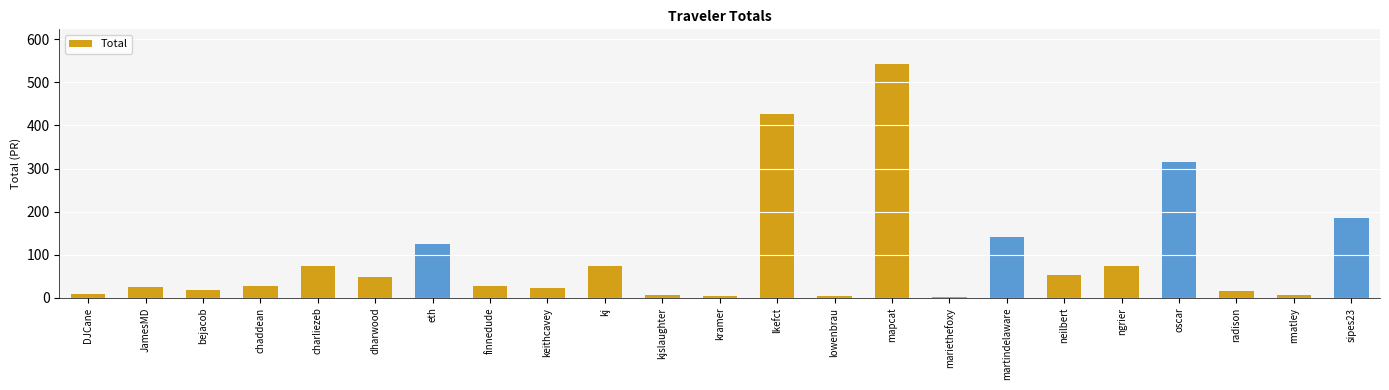

What is the maximum value shown in the chart?

541.7